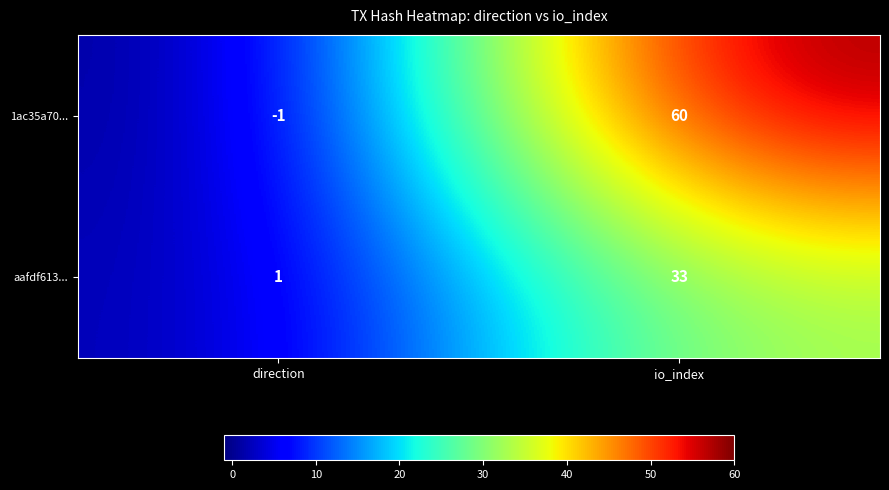

Which label corresponds to the largest value in the chart?

io_index